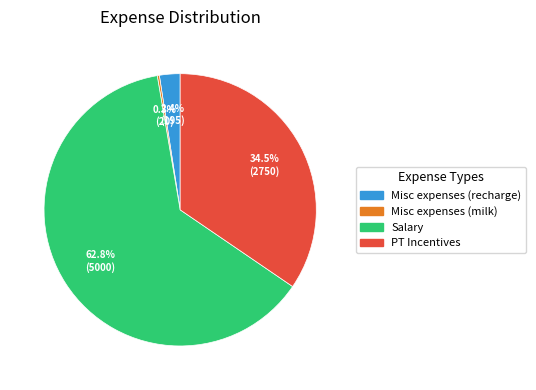

Is there any slice that represents more than half of the pie?

Yes